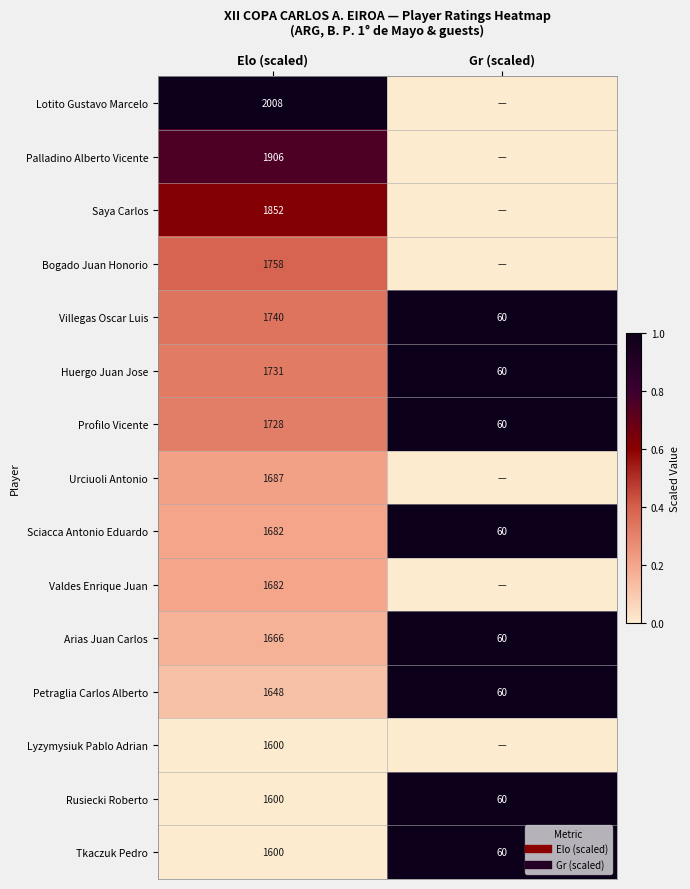

What is the difference between the highest and lowest values at Elo (scaled)?

1.0